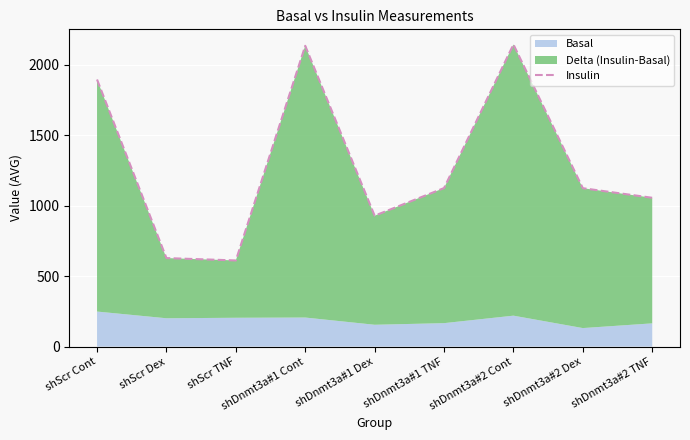

The chart shows a value of 1407.2 at shDnmt3a#2 Cont. True or false?

False